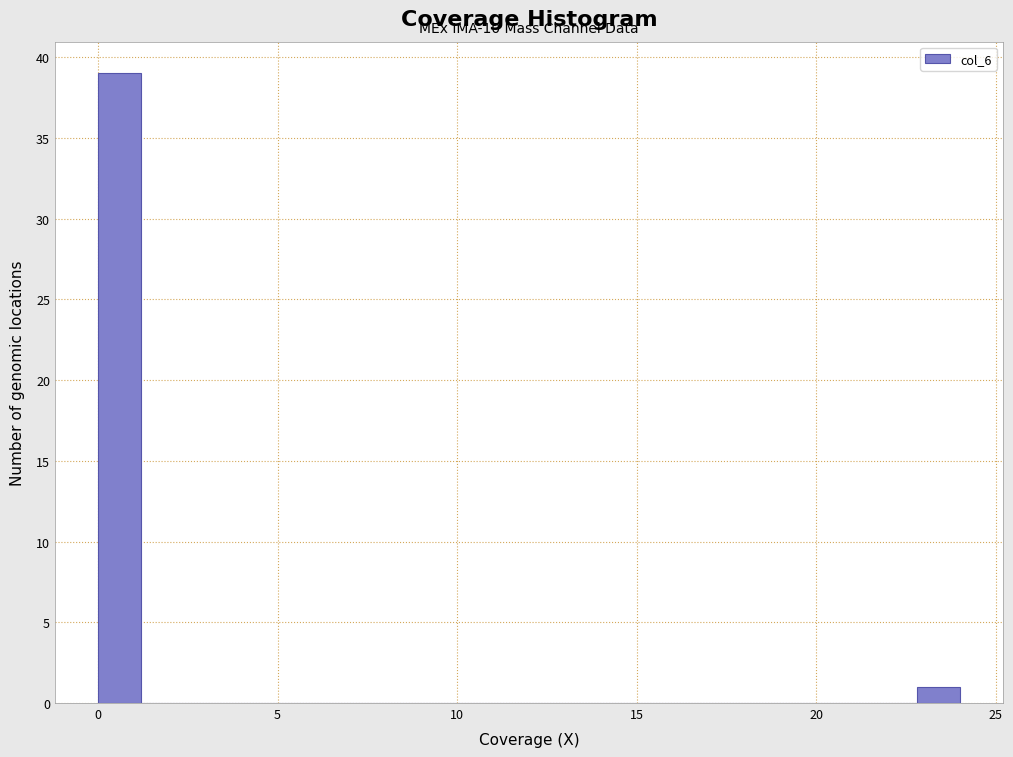

Read against the x-axis, roughly where is the centre of the tallest bar?

0.5